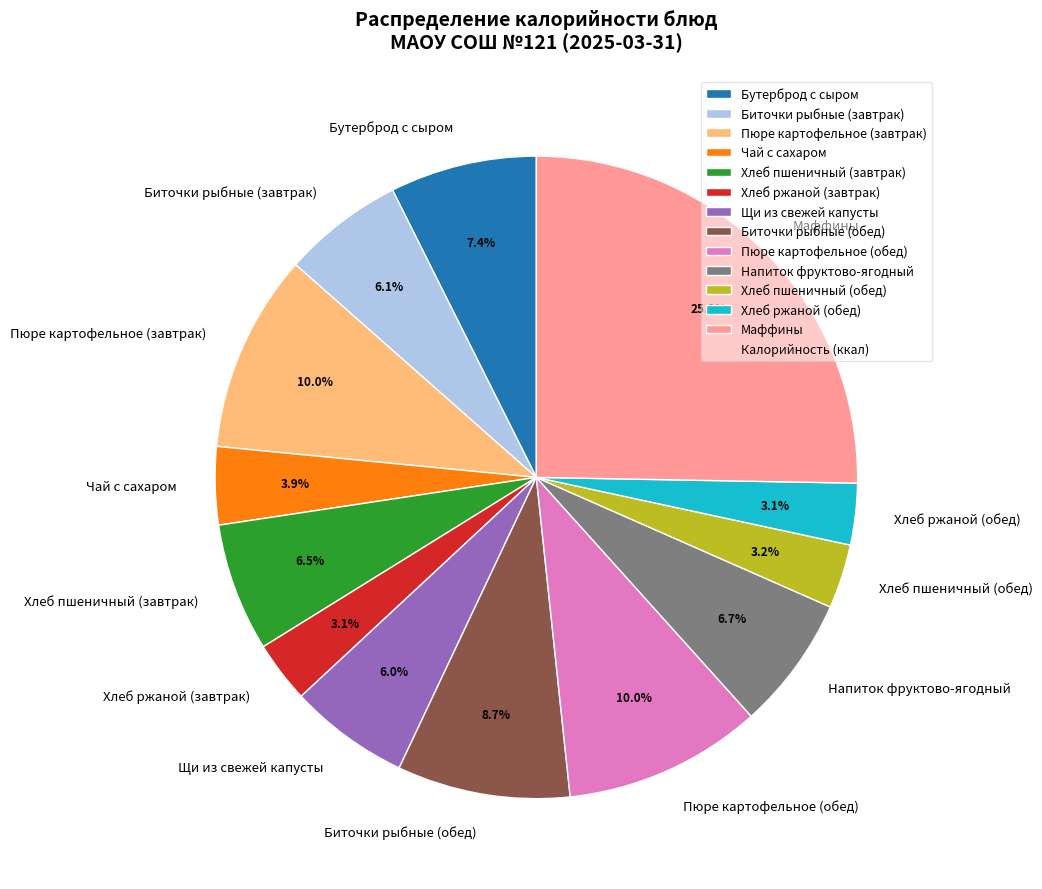

Is there a majority slice in this chart?

No